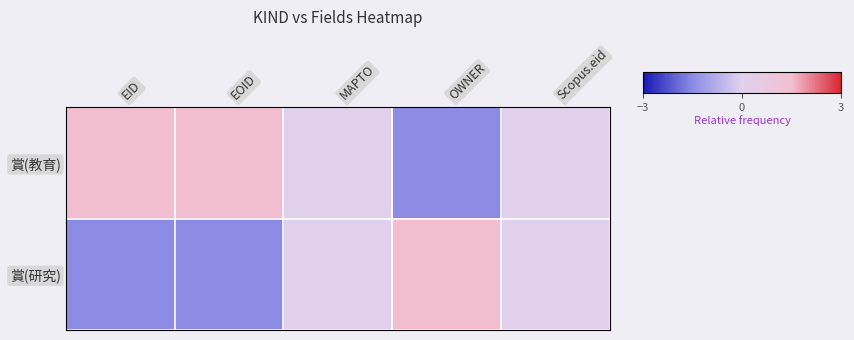

At how many categories does at least one series exceed 0?

3